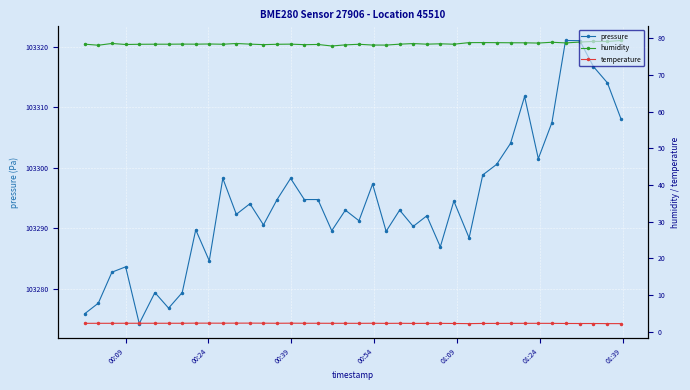

What is the difference between the maximum and minimum values in the pressure series?

46.8